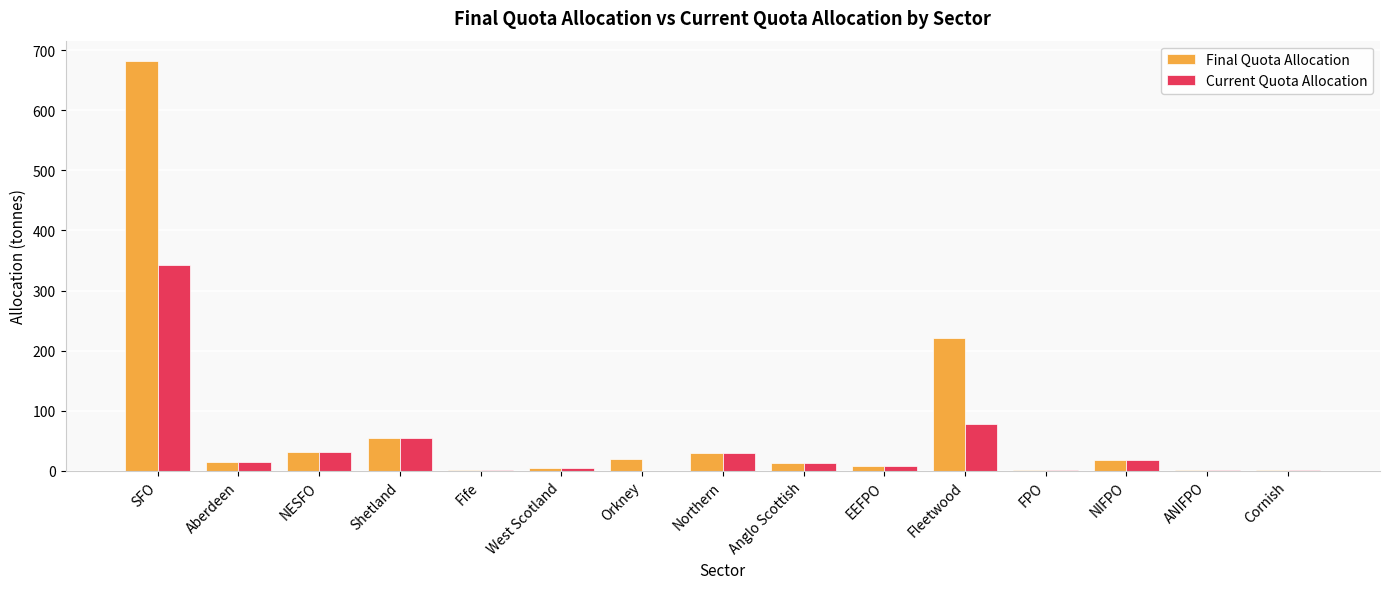

The Current Quota Allocation series shows 29.1 at Northern. True or false?

True